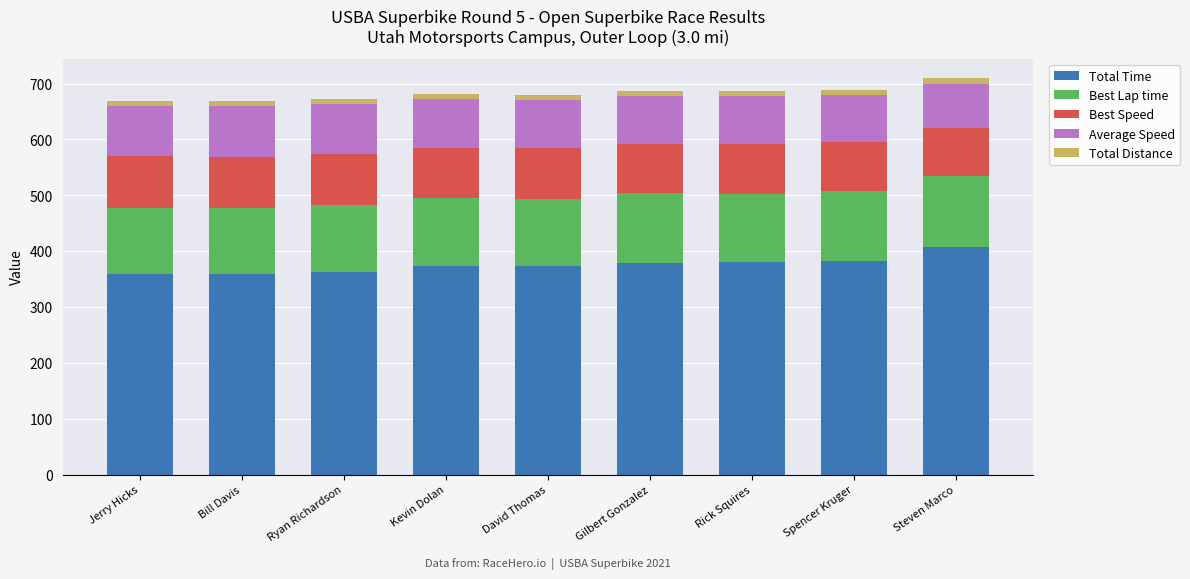

What is the highest value of the Total Time series?

407.9